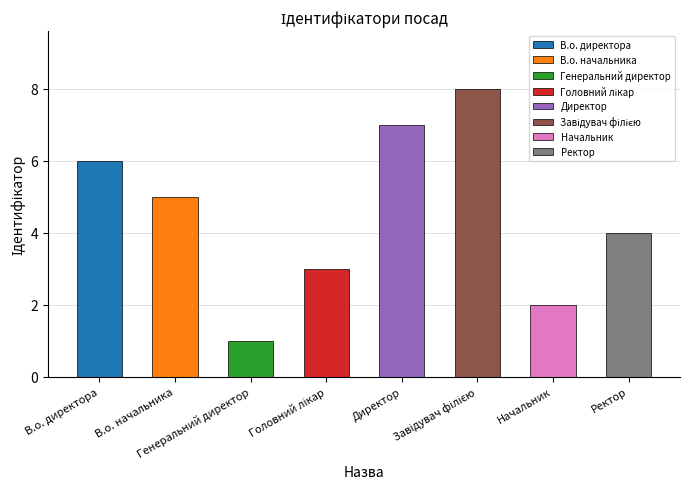

True or false: the data shows 2 at В.о. директора.

False